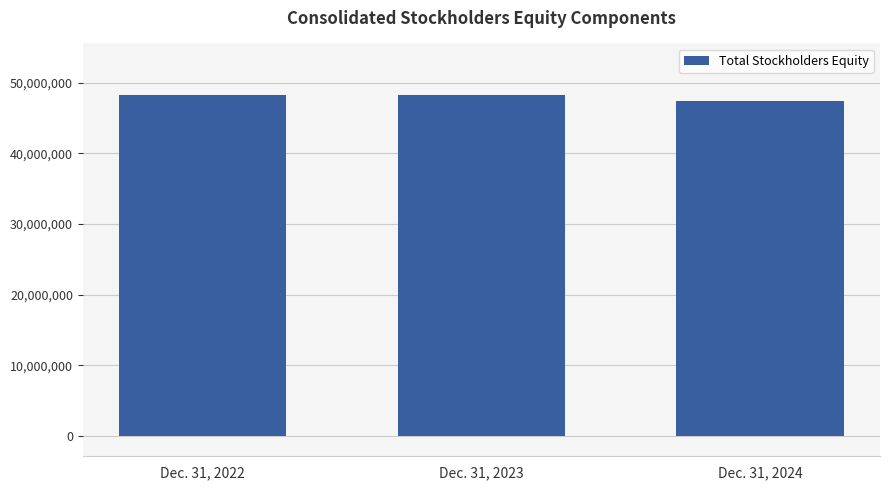

Does the chart contain stacked bars?

No